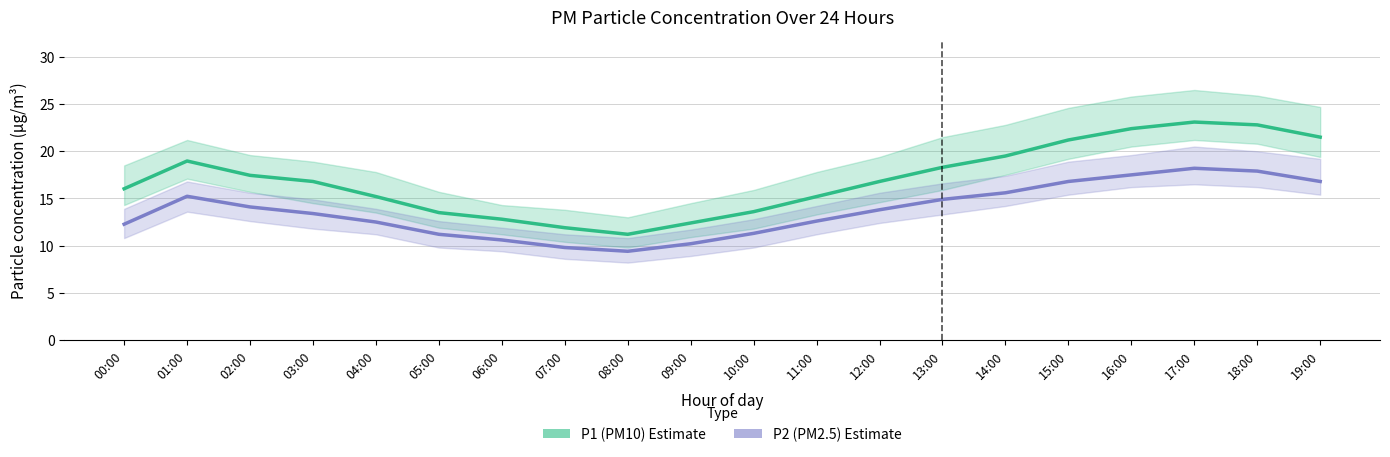

How many values in the P1 (PM10) series exceed 16?

12